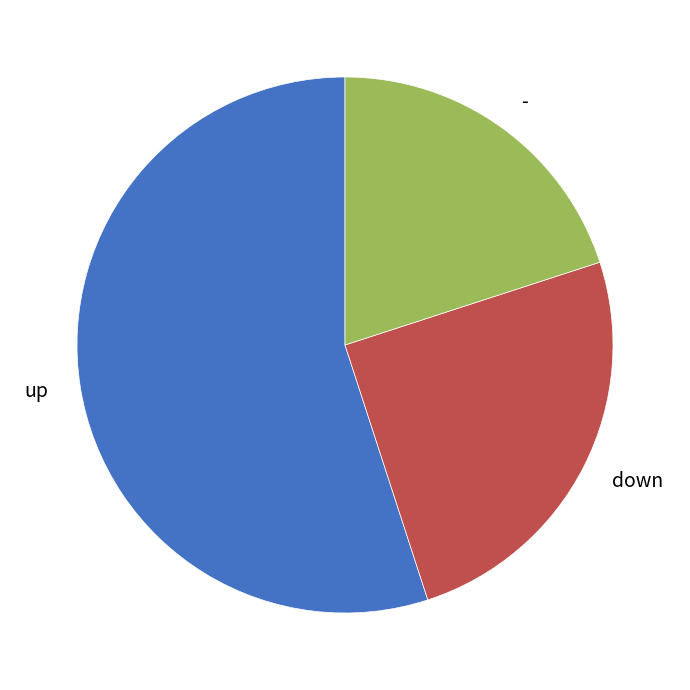

The - slice represents 20% of the pie. True or false?

True